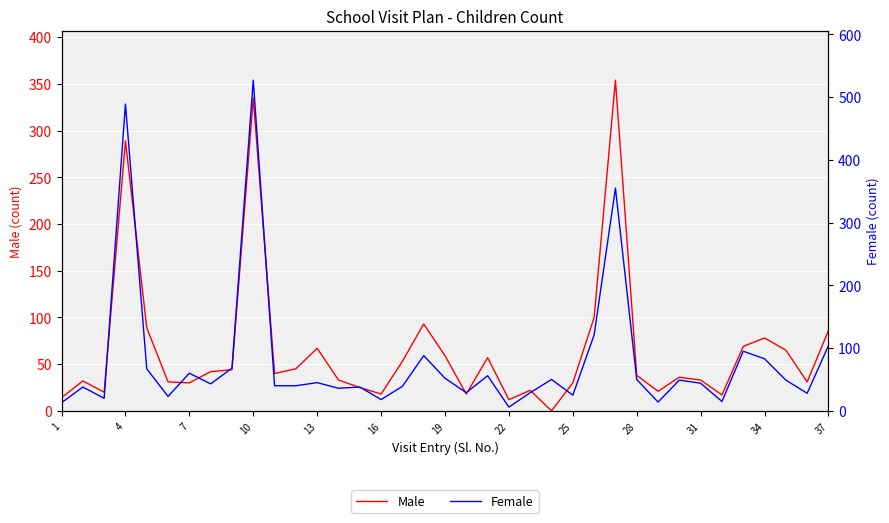

What is the sum of all Male values?

2426